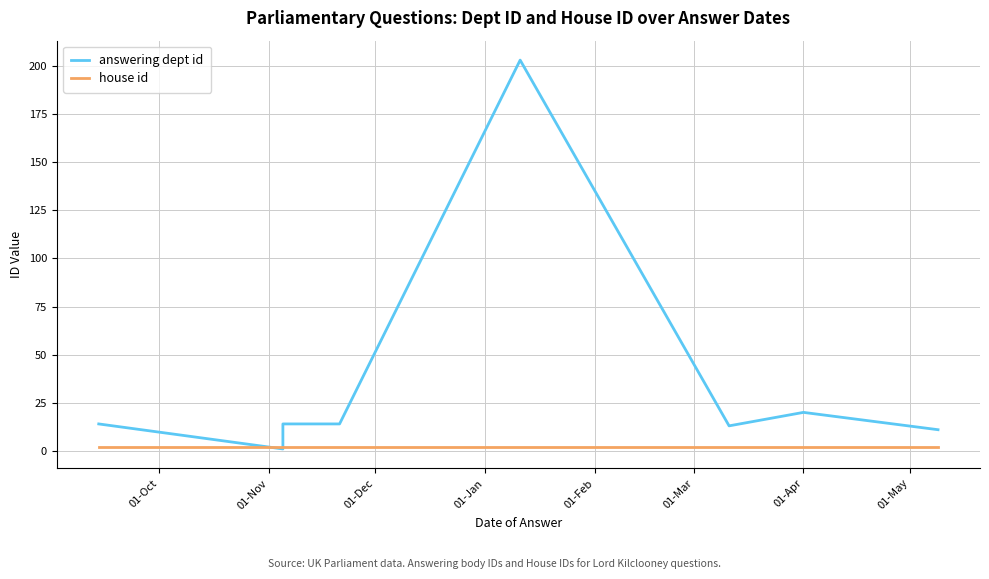

True or false: answering dept id has more than 1 points higher than both neighbors.

False